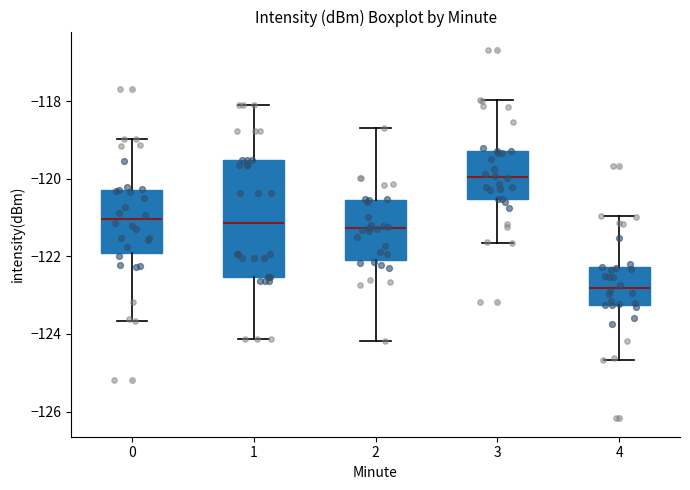

Where does the upper whisker of the box at x = 1 end on the y-axis? The values are not printed on the chart, so give them approximately, as read against the axis.

-118.2